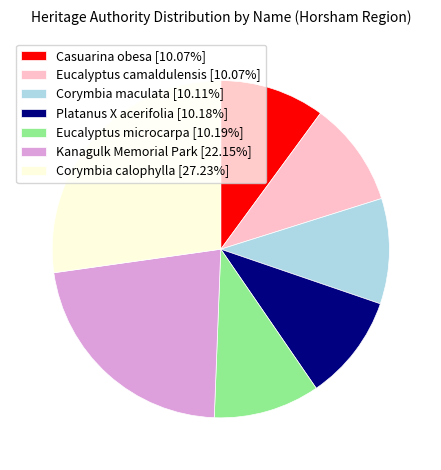

Combined, do Corymbia maculata [10.11%] and Corymbia calophylla [27.23%] account for over 50%?

No